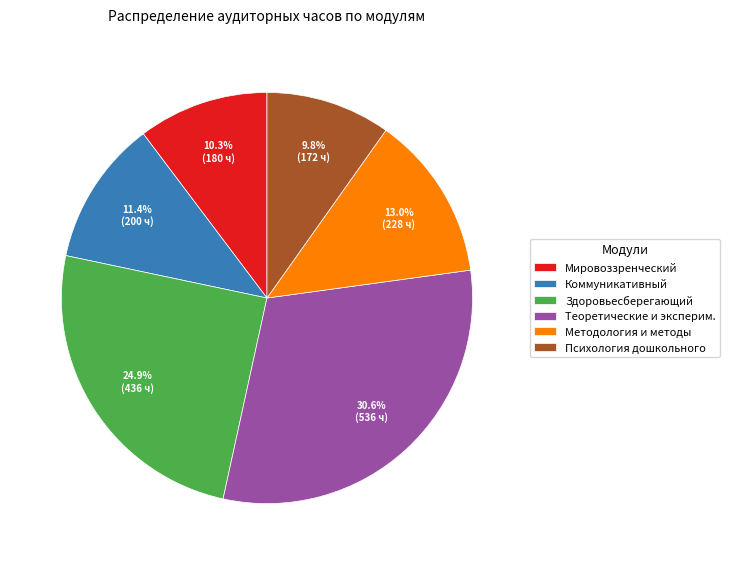

Combined, what portion of the pie is Теоретические и эксперим. and Здоровьесберегающий?

55.5%